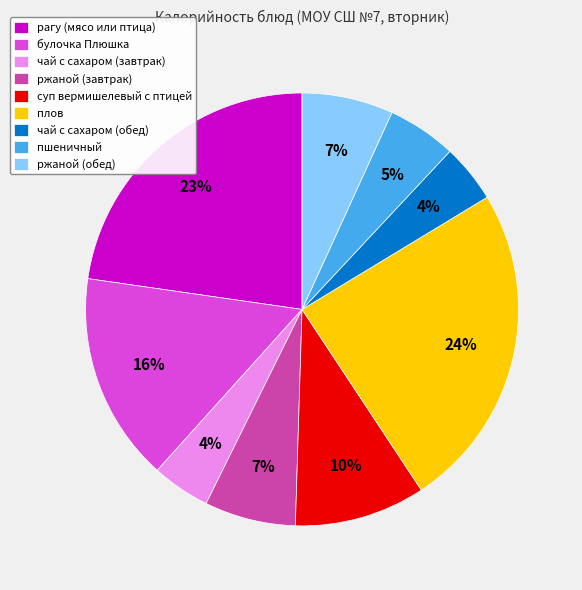

What is the largest slice in the pie chart?

плов